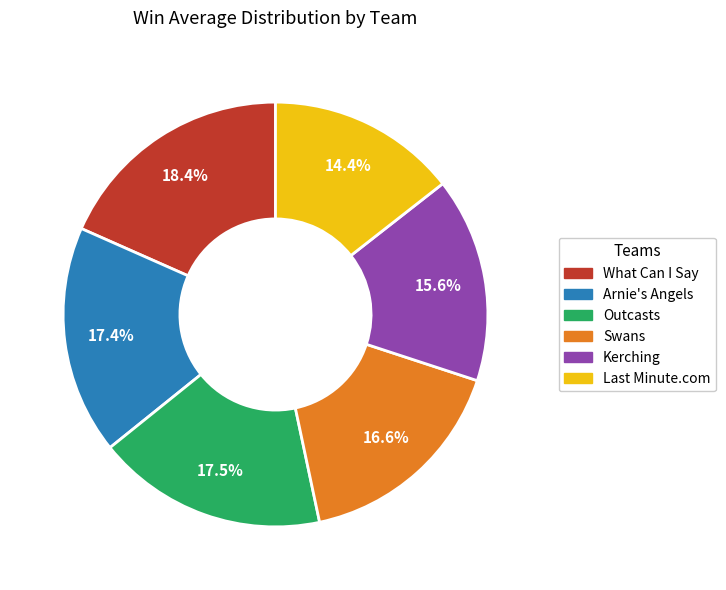

Is there any slice that represents more than half of the pie?

No